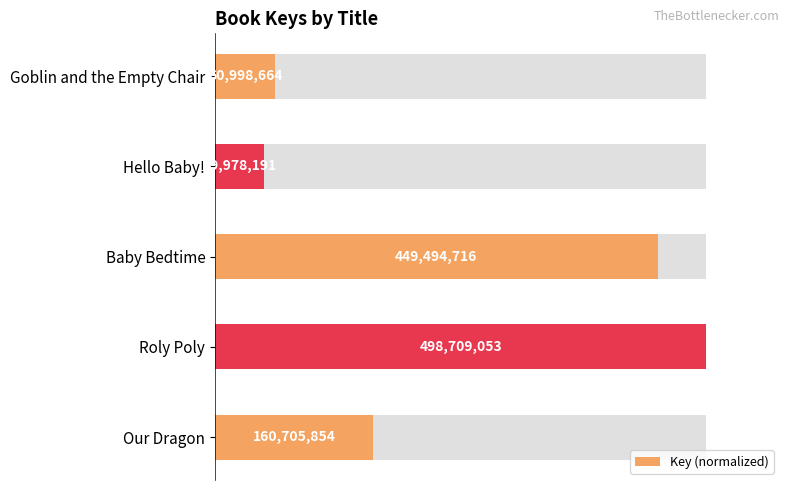

How many bars are there in total?

5